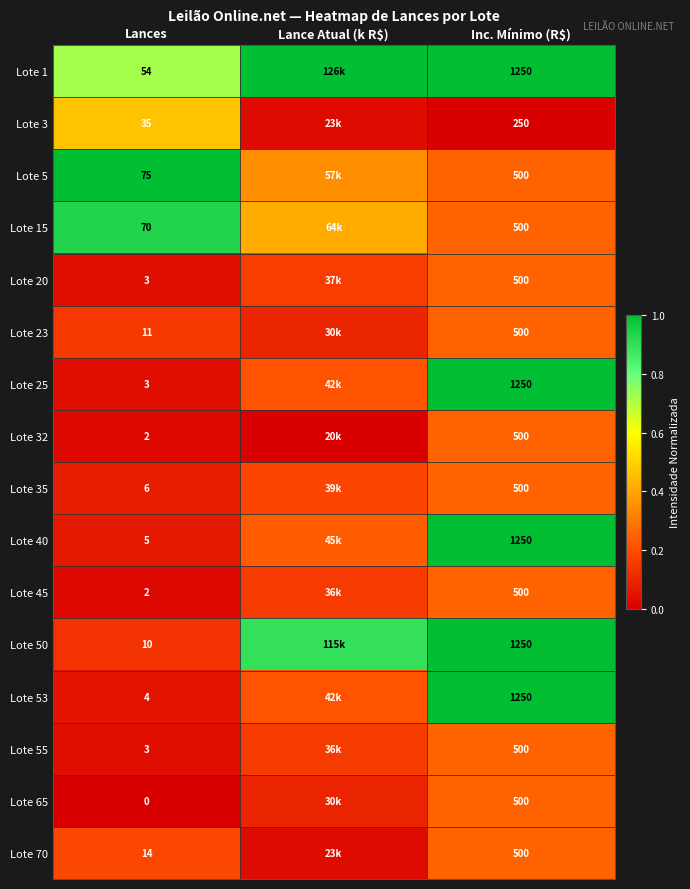

What is the maximum value for Lote 53?

1.0